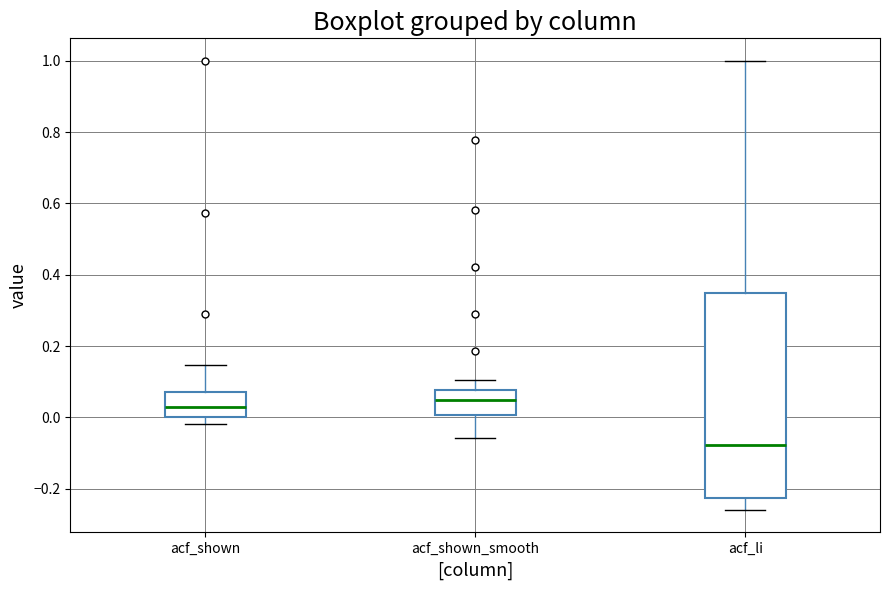

Reading left to right, transcribe this box plot: for each box, give where its median line is, the range the box spans, and where its two whiskers end, as read against the y-axis. The values are not printed on the chart, so give them approximately, as read against the axis.

acf_shown: median 0.02, box 0.00 to 0.08, whiskers -0.02 to 0.14
acf_shown_smooth: median 0.04, box 0.00 to 0.08, whiskers -0.06 to 0.10
acf_li: median -0.08, box -0.22 to 0.34, whiskers -0.26 to 1.00